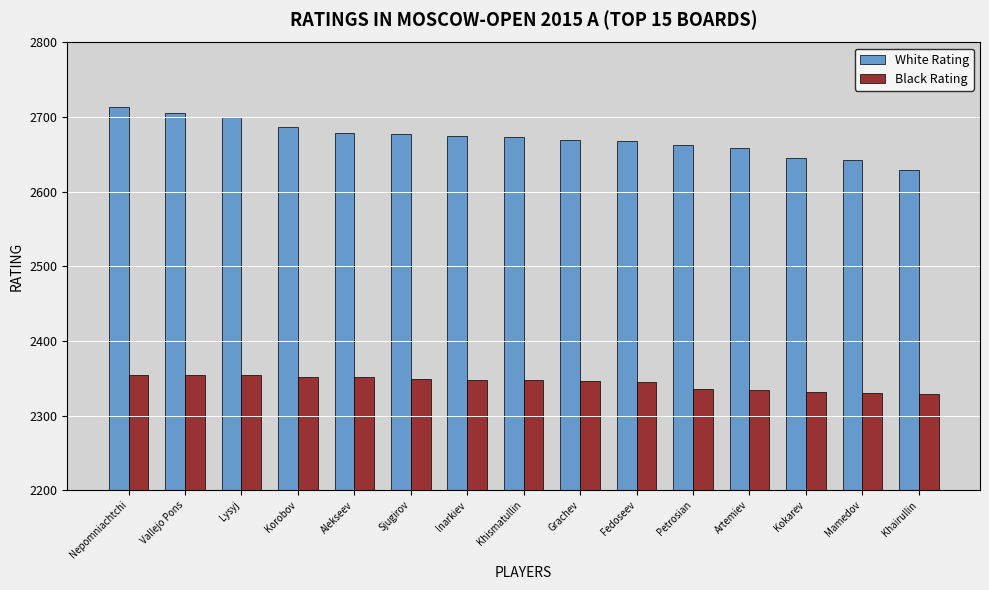

What value does the White Rating series have at Inarkiev?

2675